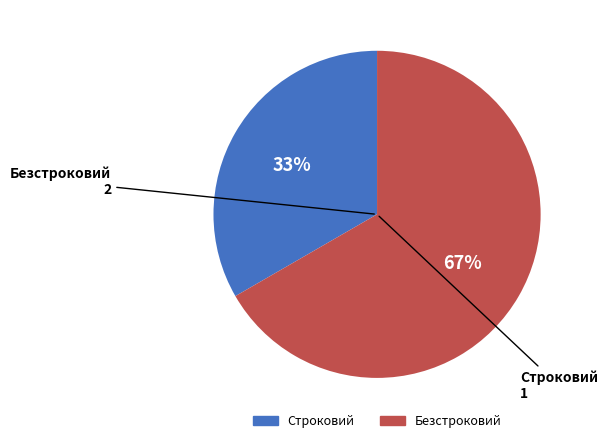

Is Безстроковий the majority of the pie?

Yes